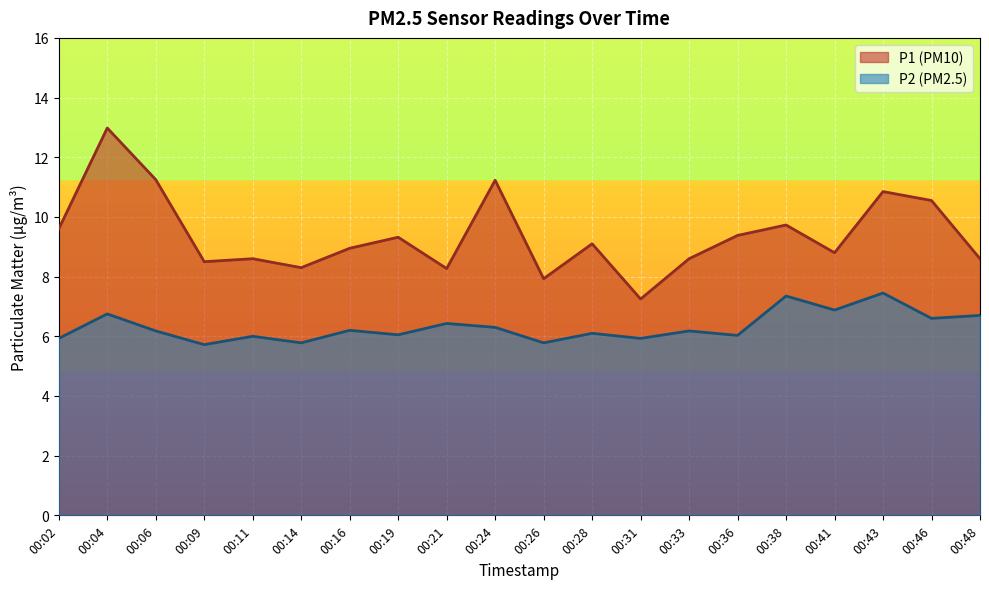

Which category has the highest value across all series?

00:04